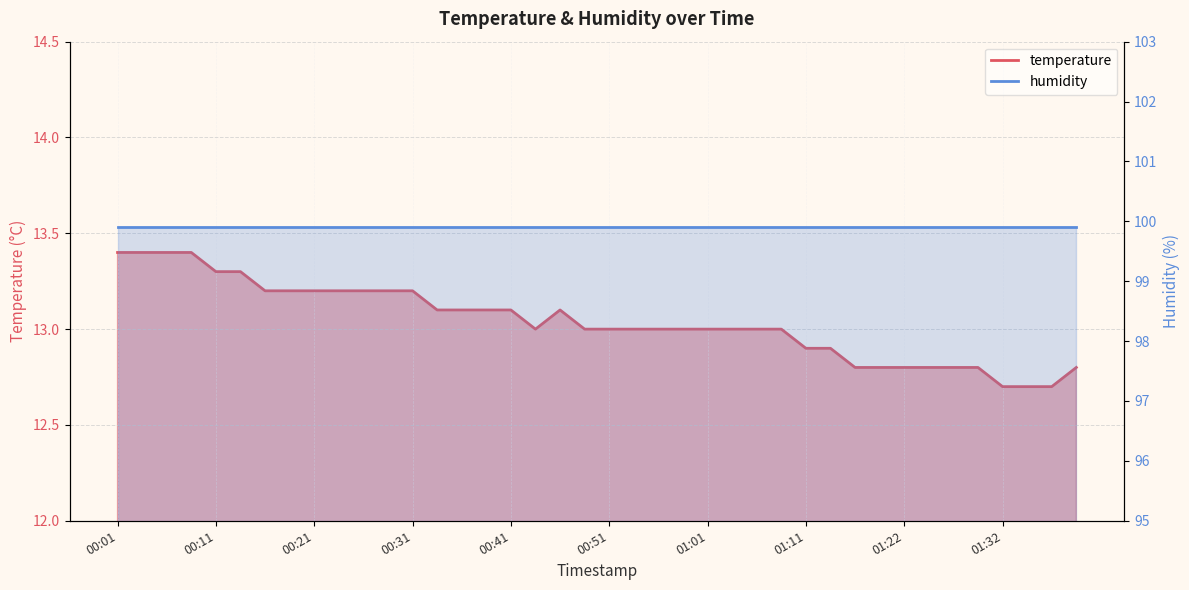

What position from the right is 01:17?

10